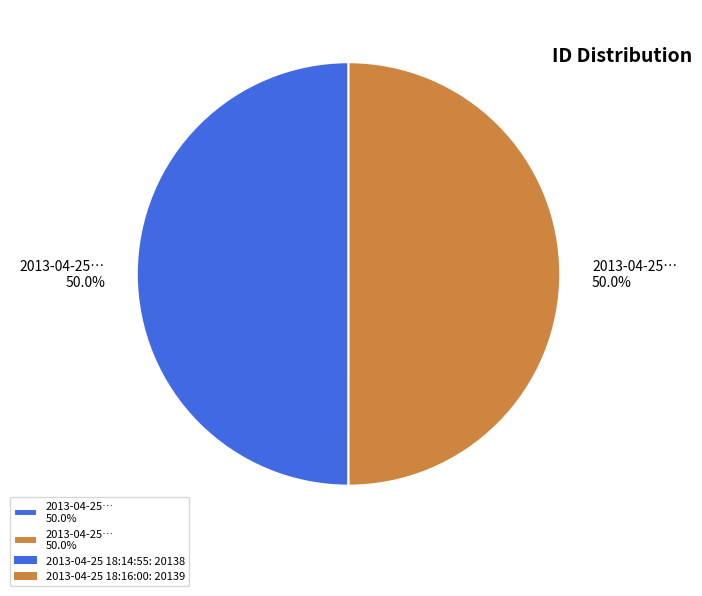

How many slices are in this pie chart?

2